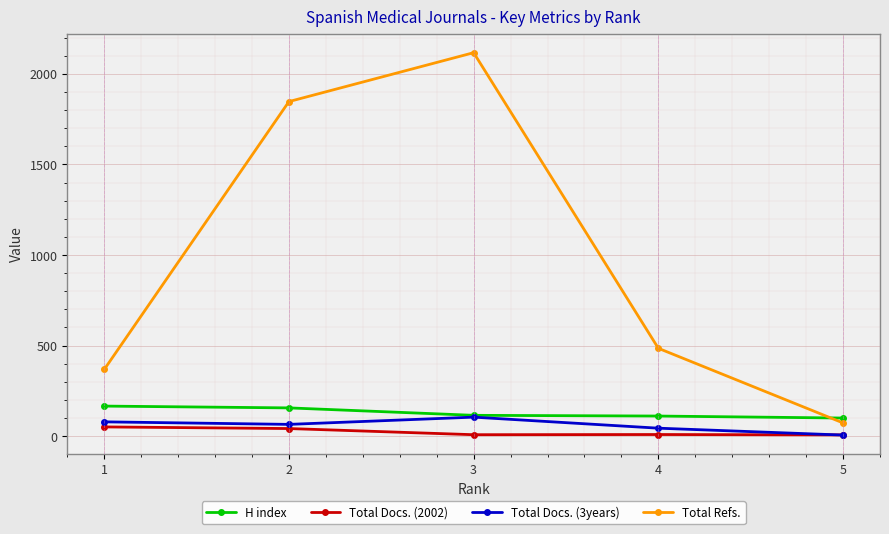

At which category does Total Refs. reach its first local peak?

3